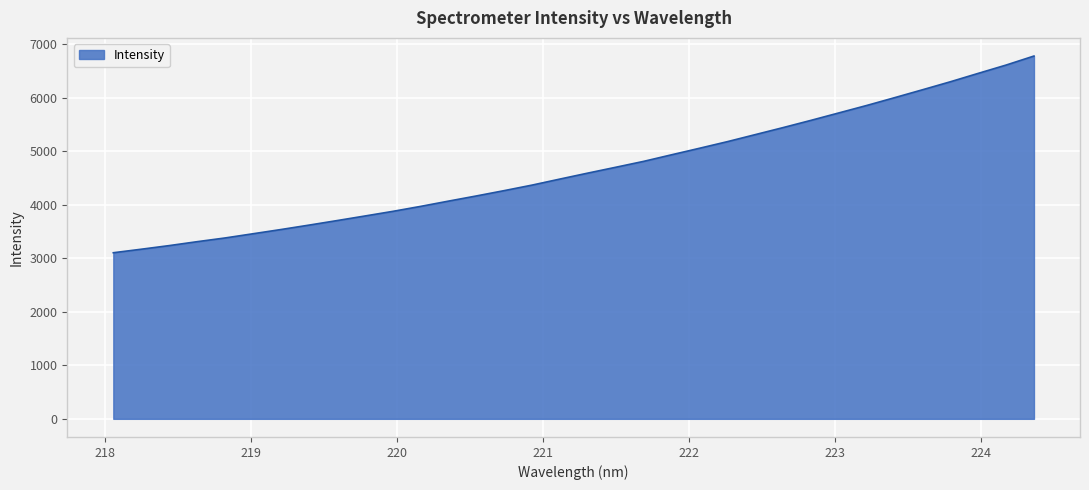

True or false: the data has more than 1 interior local peaks.

False